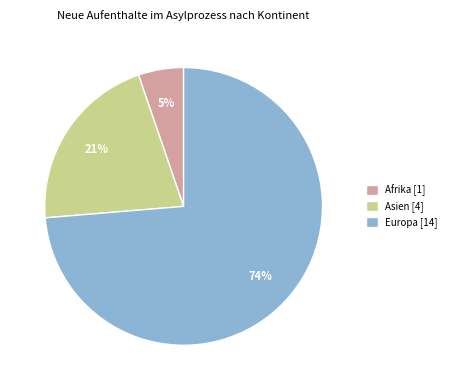

What is the majority slice?

Europa [14]